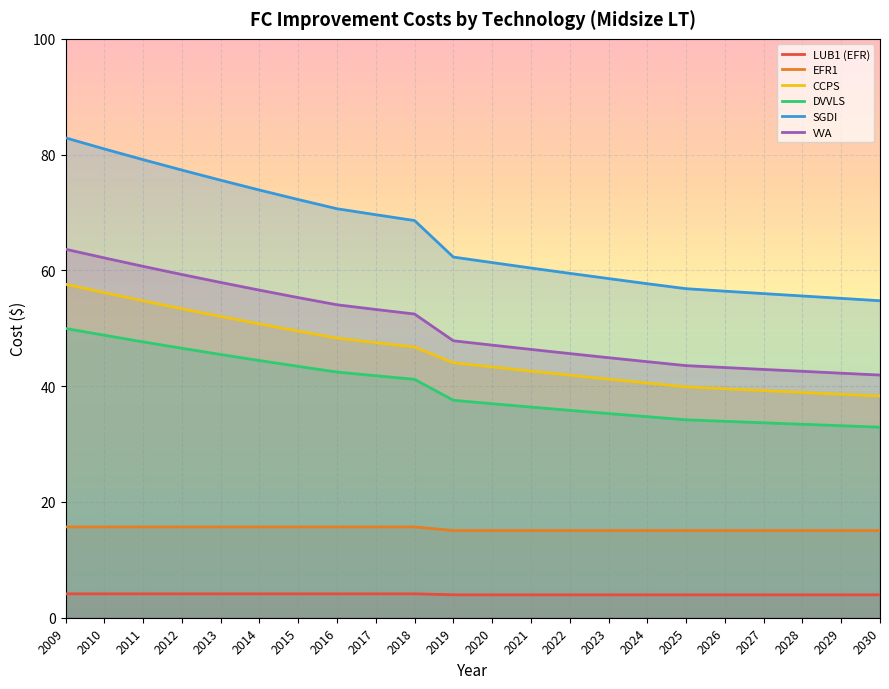

How many series are shown in this chart?

6